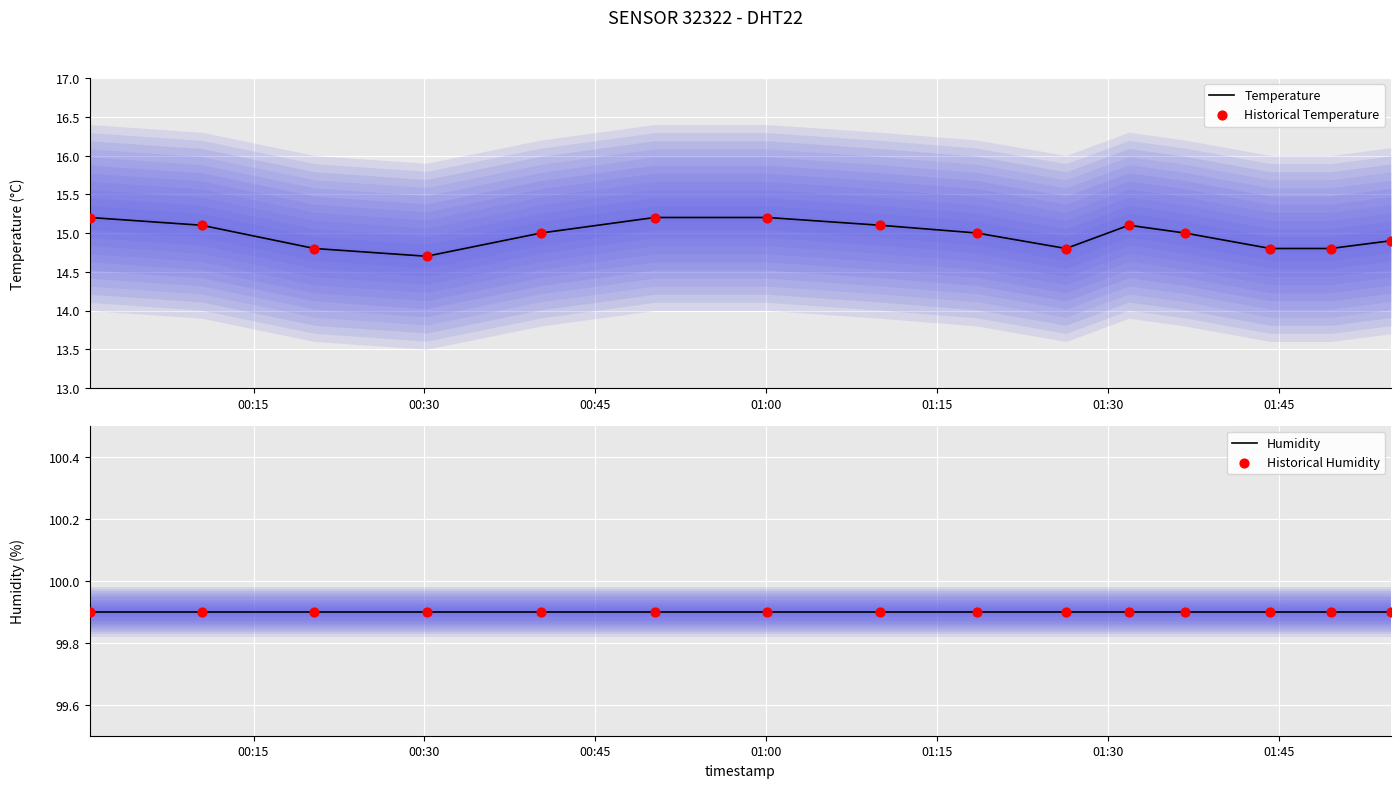

Is the value of Historical Humidity at 00:45 greater than the value of Temperature at 01:00?

Yes